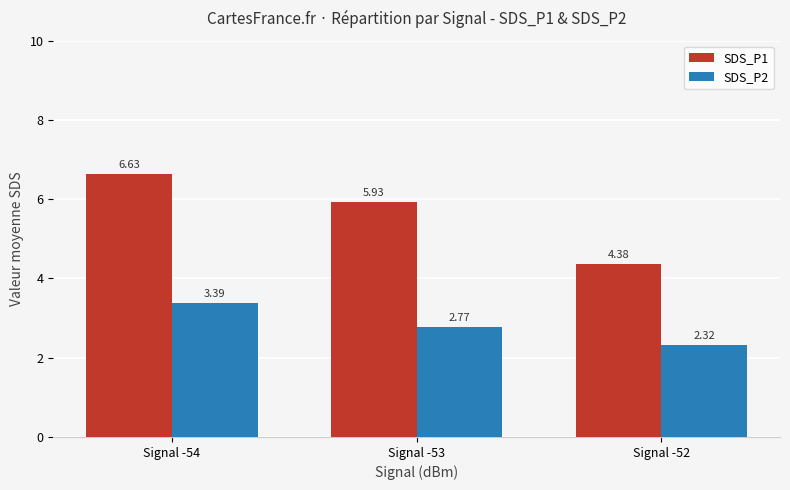

How many categories are shown in the chart?

3